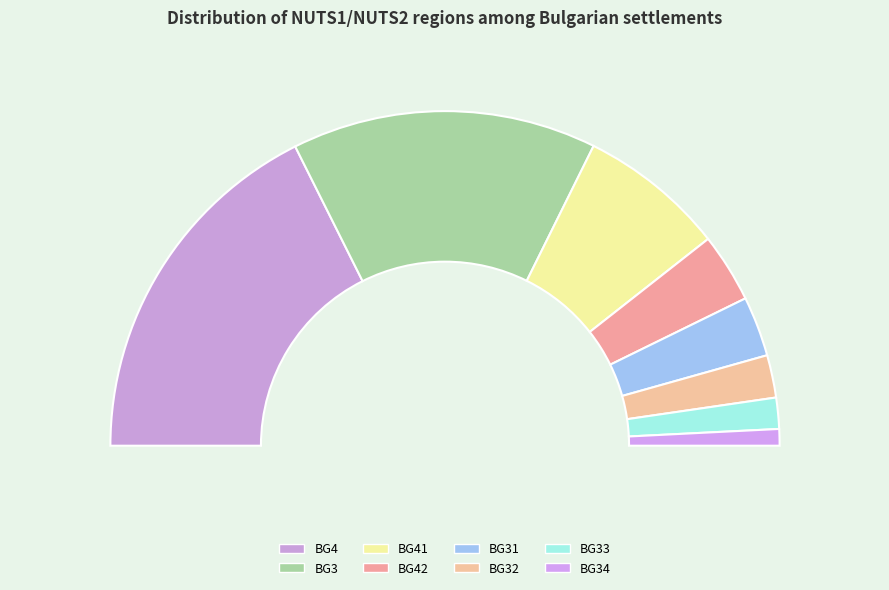

Which has a higher value, BG31 or BG3?

BG3